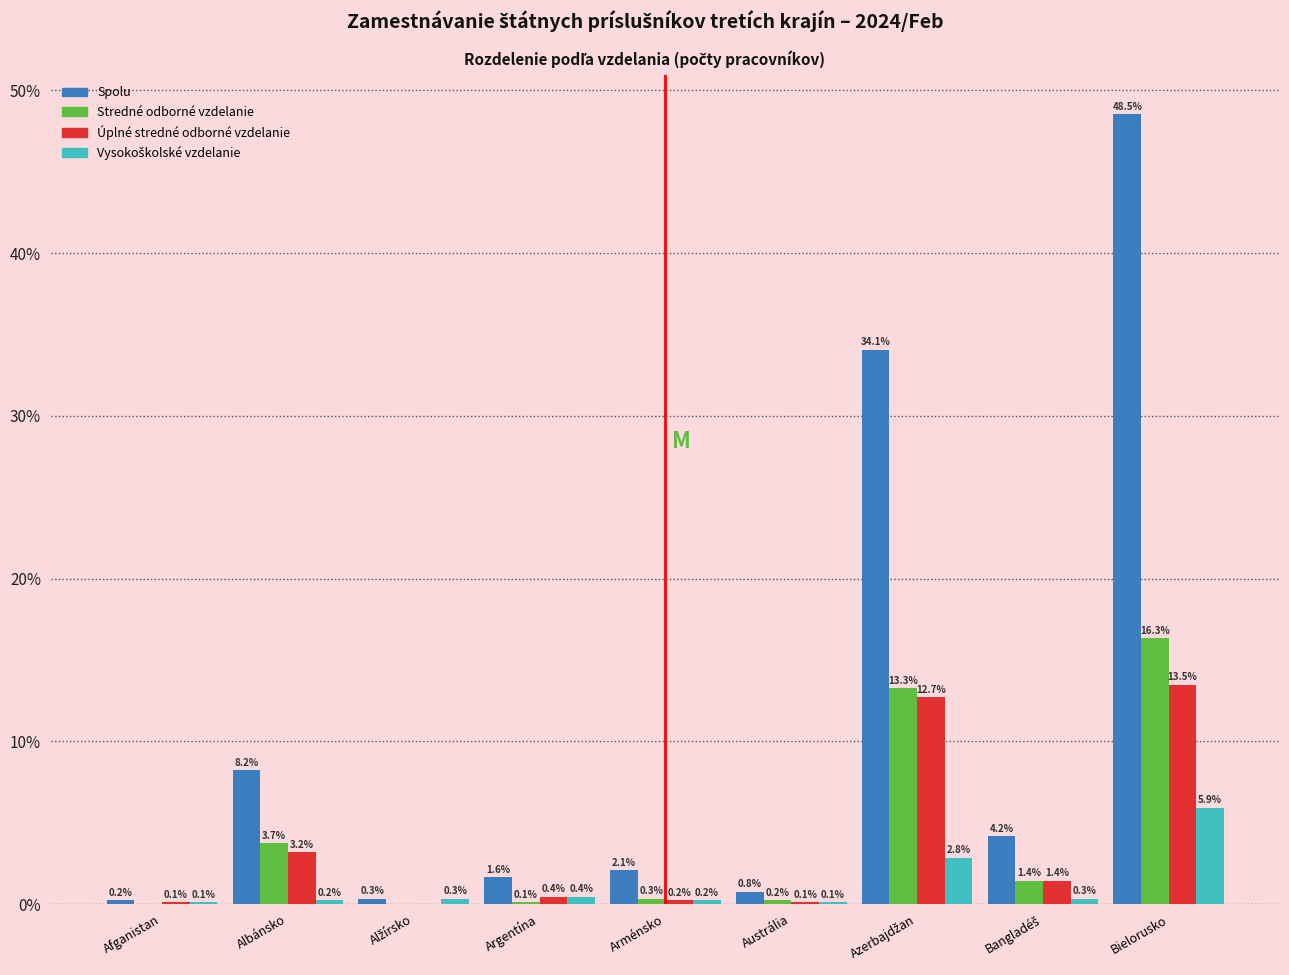

At which label is Stredné odborné vzdelanie closest to 8?

Albánsko